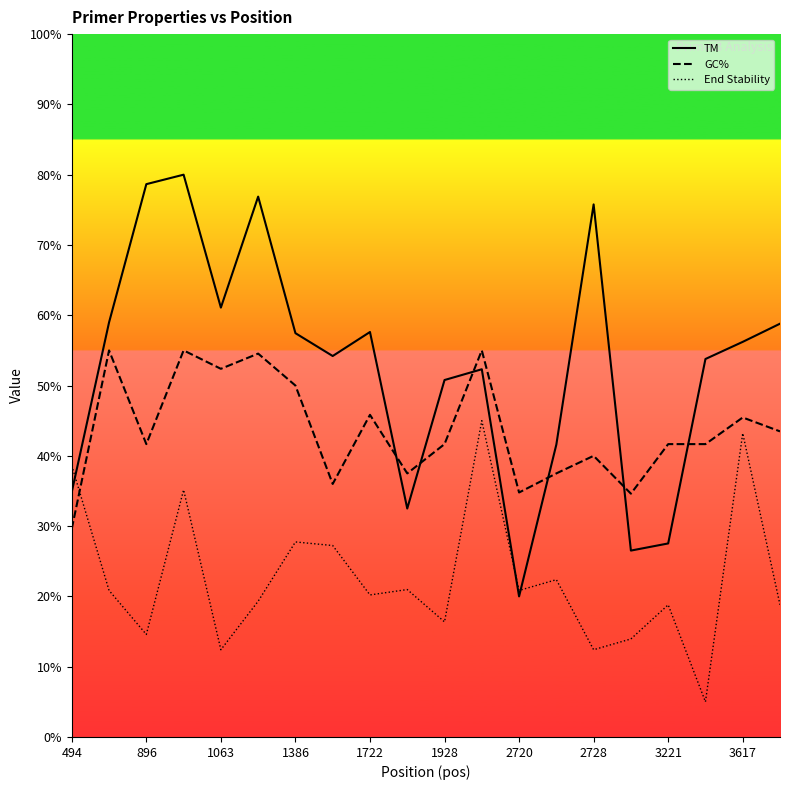

At how many categories does at least one series exceed 58?

7